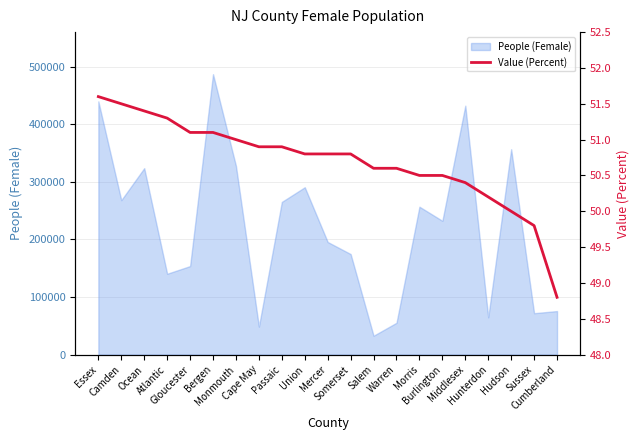

What is the label of the 11th point from the left?

Mercer